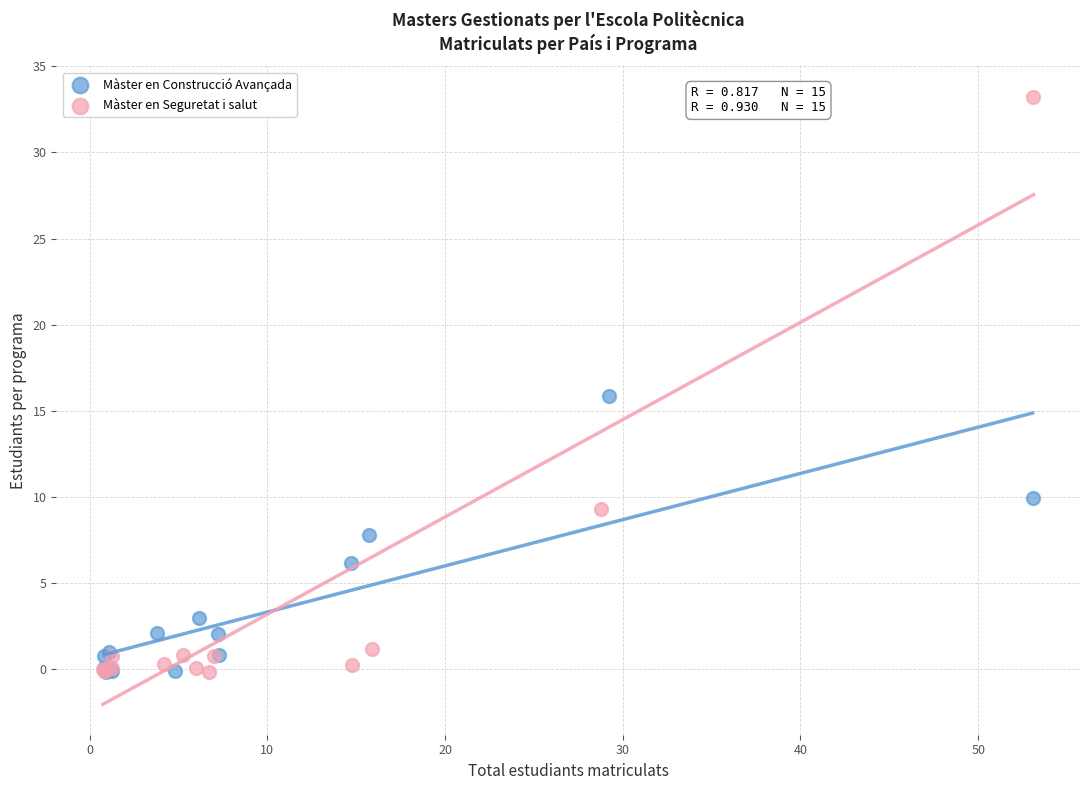

Which series has the largest Y range (max minus min)?

Màster en Seguretat i salut